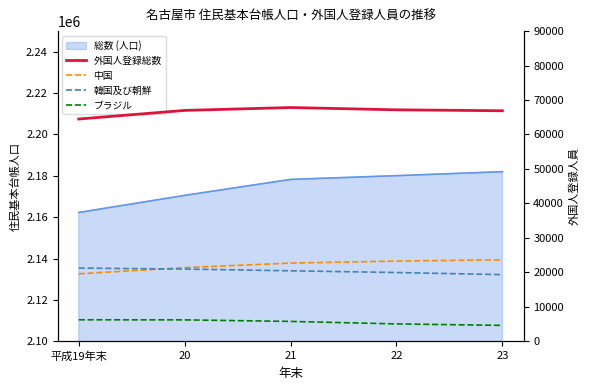

What is the sum of the ブラジル values at 22 and 20?

11203